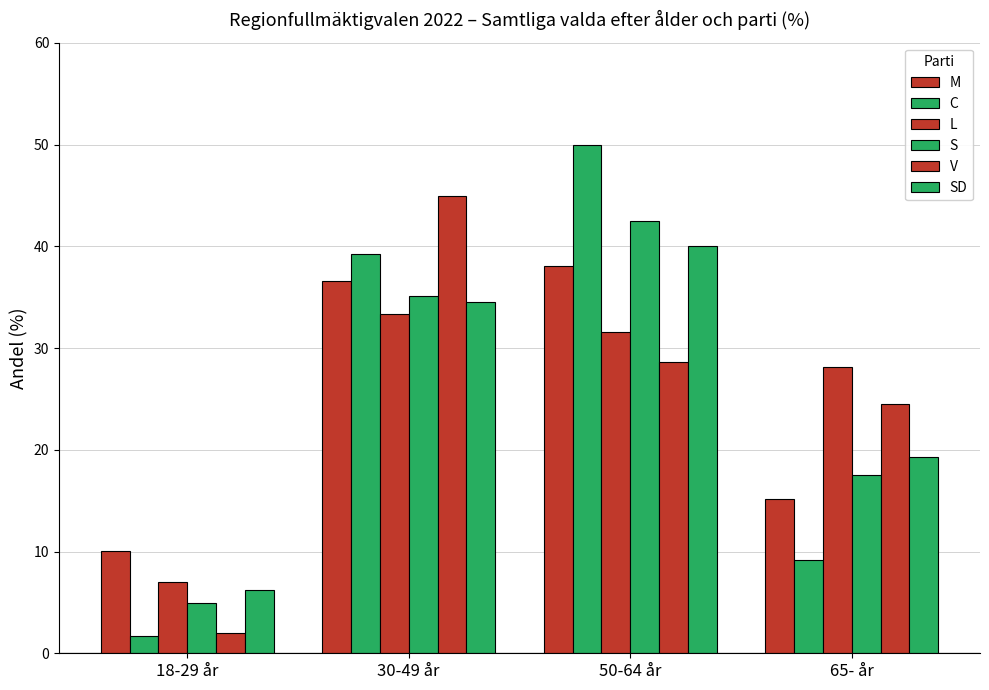

What is the minimum value shown in the chart?

1.7